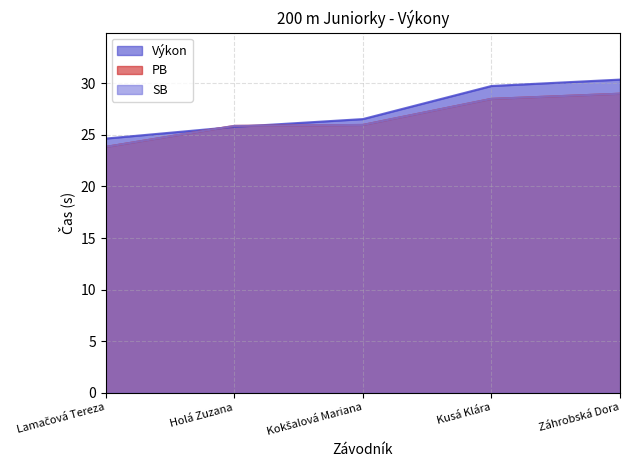

Where does the PB series first go above 25?

Holá Zuzana